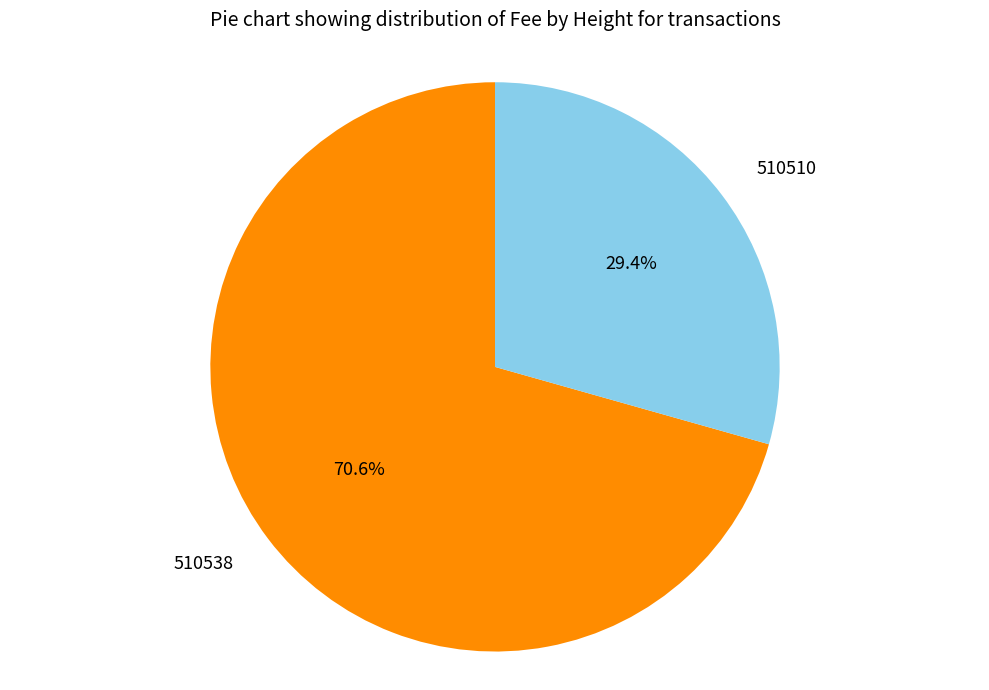

What percentage is the 510510 slice, to the nearest percent?

29%